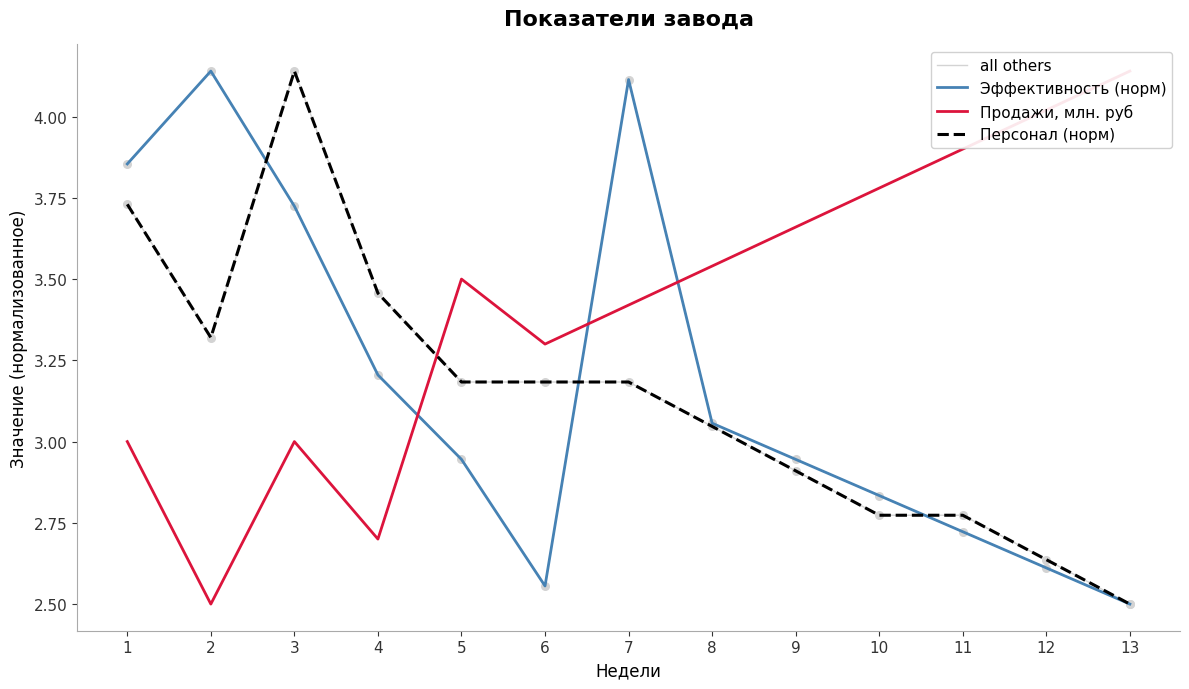

What is the total value across all series at 6?

12.2